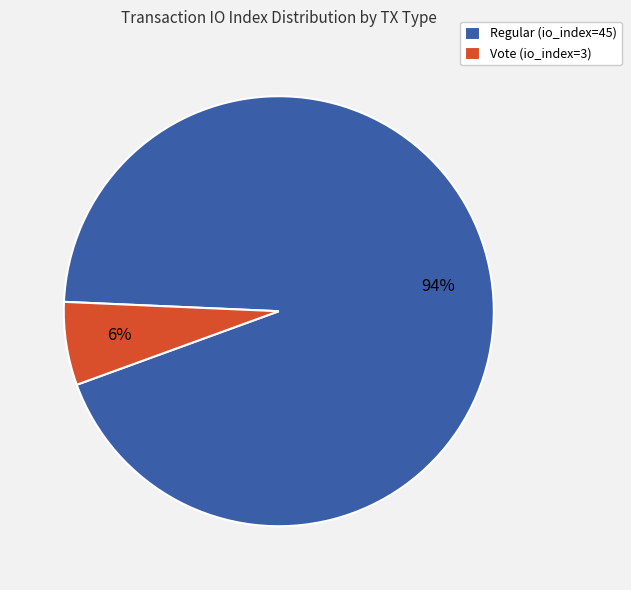

To the nearest percent, what is the average slice percentage?

50%